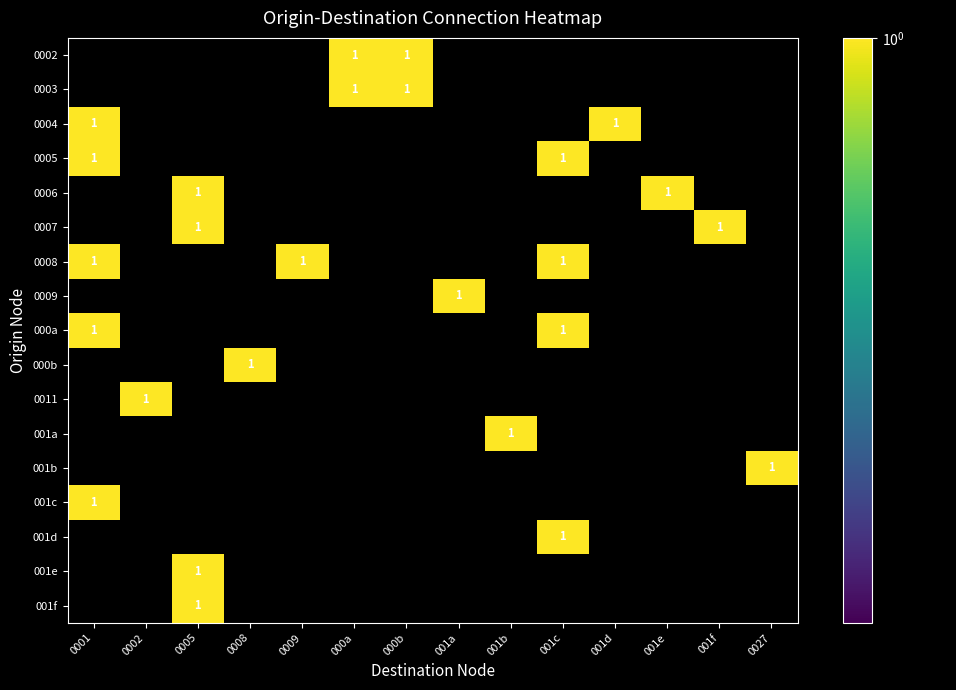

Is the value of 0005 at 0002 greater than the value of 0002 at 0001?

No